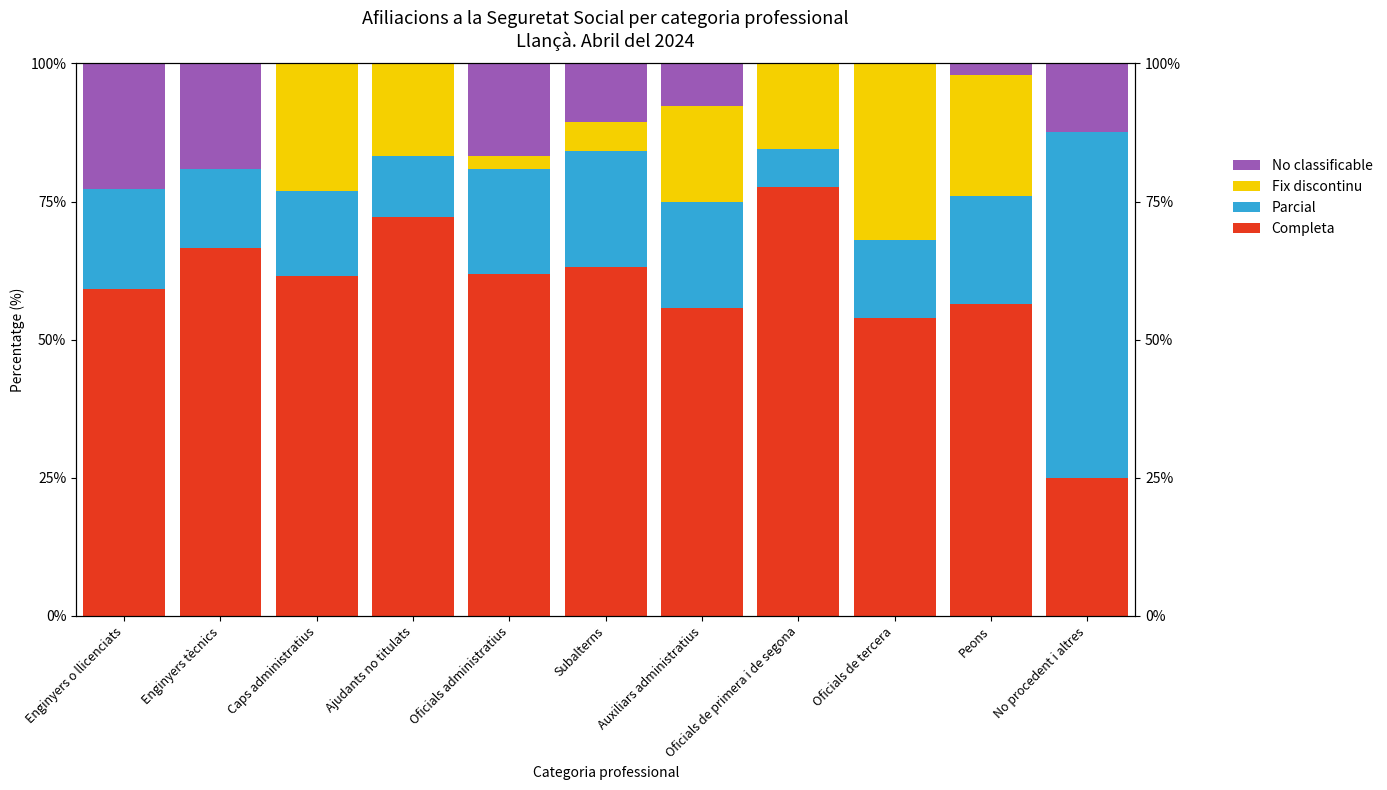

Reading left to right, transcribe all the data shown in this chart.

Completa: 59.1	66.7	61.5	72.2	61.9	63.2	55.8	77.6	54.0	56.5	25.0
Parcial: 18.2	14.3	15.4	11.1	19.0	21.1	19.2	6.9	14.0	19.6	62.5
Fix discontinu: 0.0	0.0	23.1	16.7	2.4	5.3	17.3	15.5	32.0	21.7	0.0
No classificable: 22.7	19.0	0.0	0.0	16.7	10.5	7.7	0.0	0.0	2.2	12.5